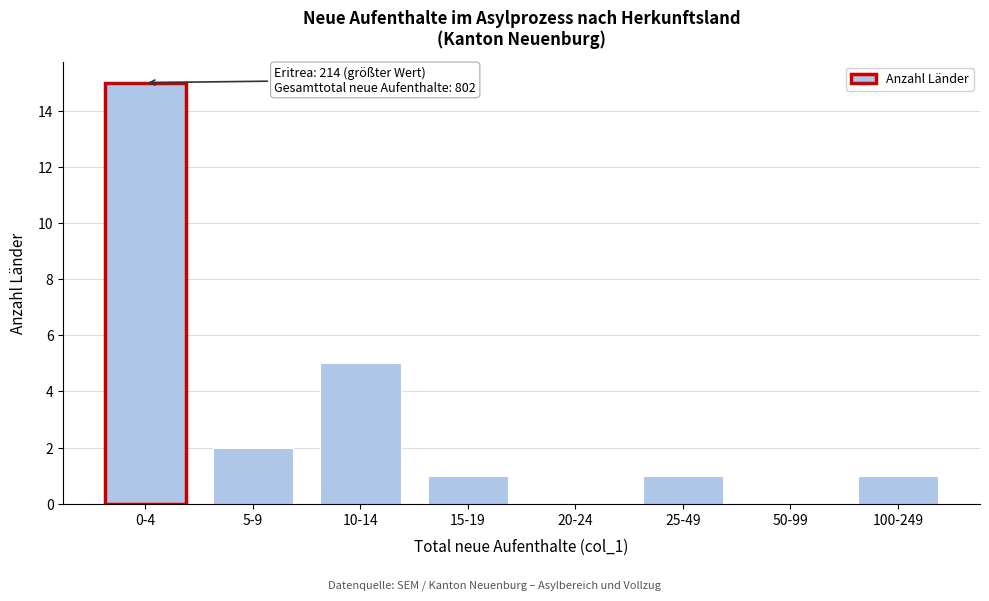

Reading right to left, extract all data points from this chart.

100-249=1	50-99=0	25-49=1	20-24=0	15-19=1	10-14=5	5-9=2	0-4=15